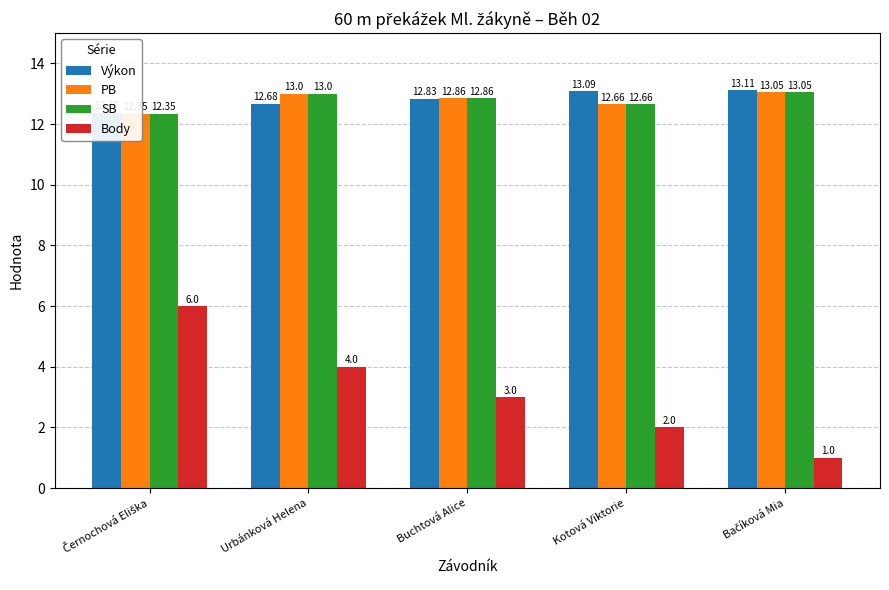

At which label does Výkon reach its minimum?

Černochová Eliška